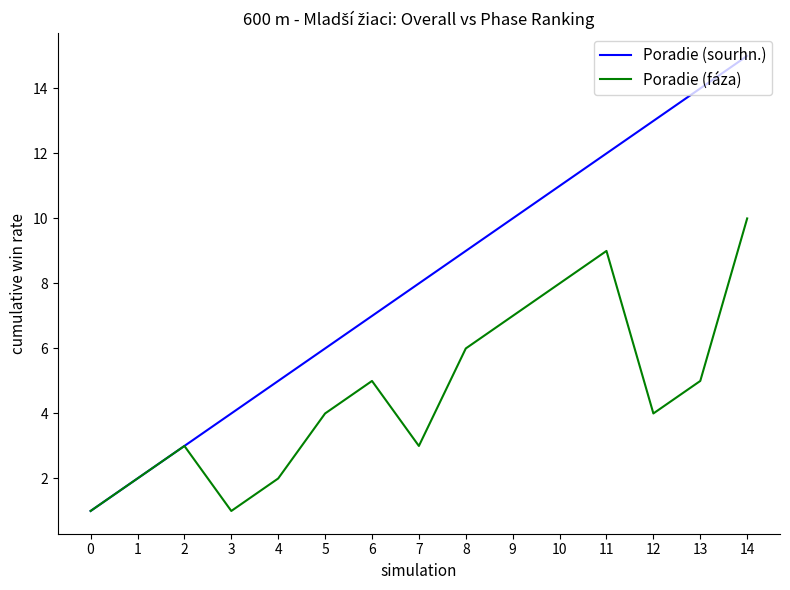

What is the spread (max minus min) of values at 13?

9